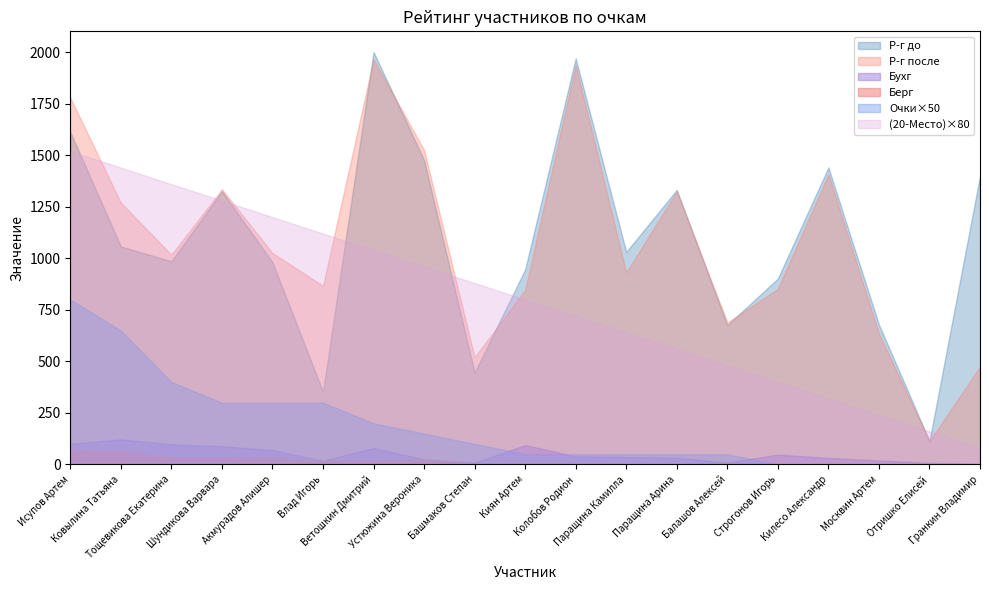

How many lines are shown in the chart?

6